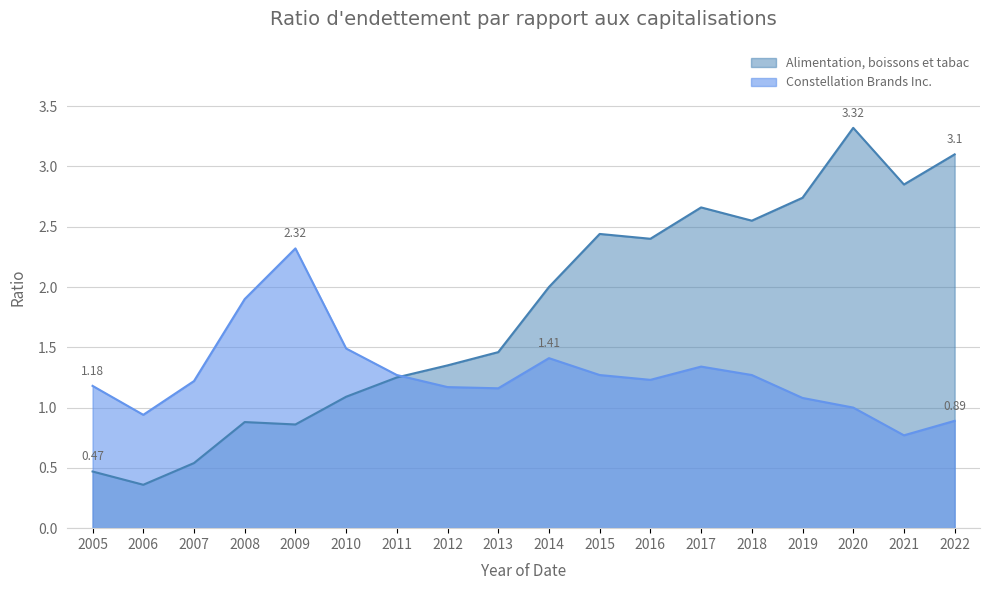

Which category has the lowest value in the Alimentation, boissons et tabac series?

2006